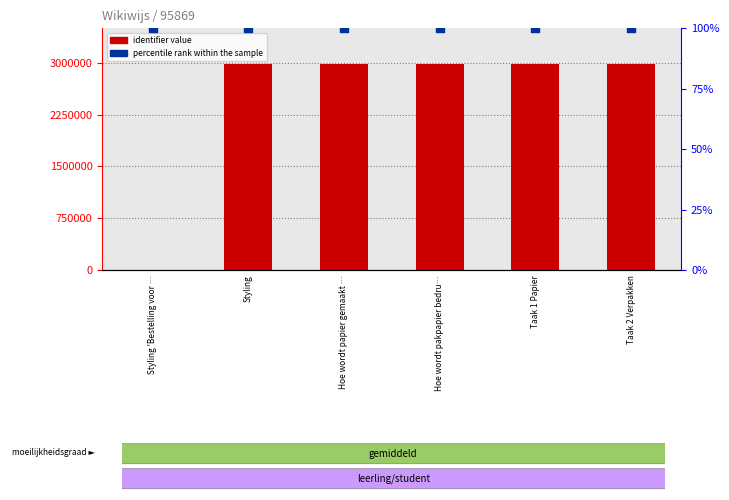

Which series reaches the maximum Y coordinate?

identifier value